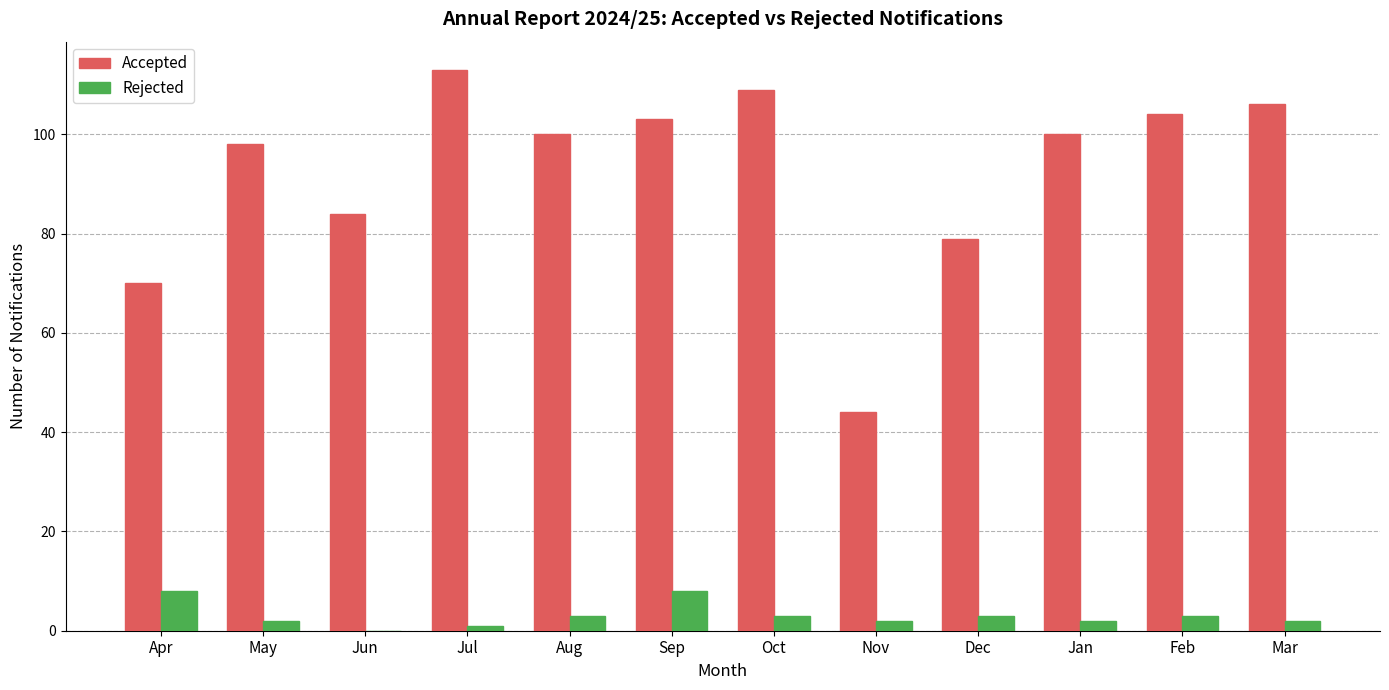

What is the sum of all Accepted values?

1110